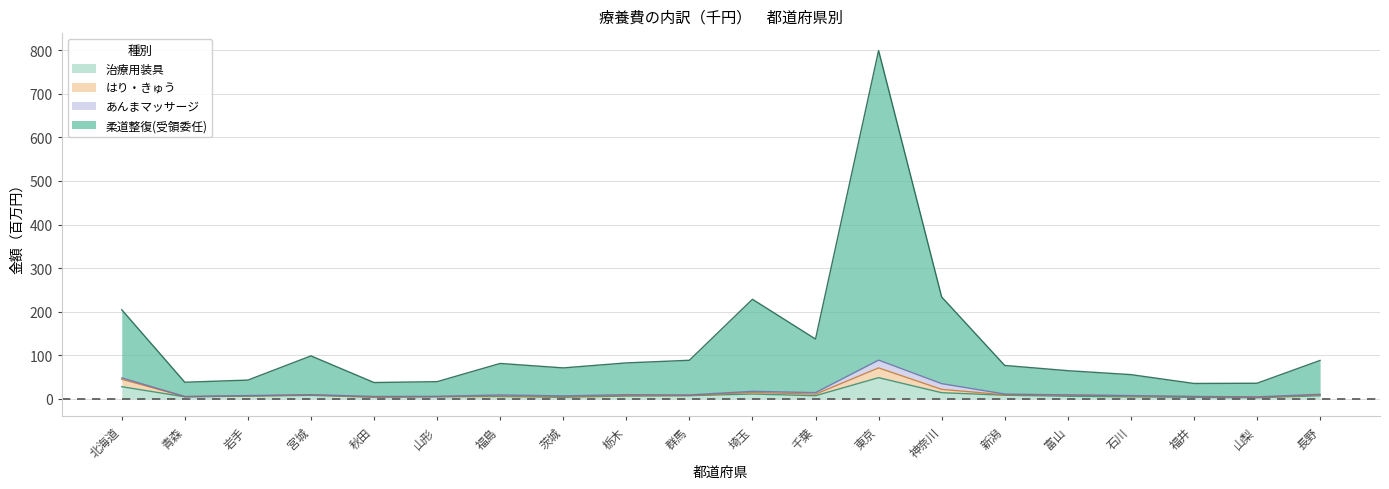

What is the highest value of the 治療用装具 series?

48.6